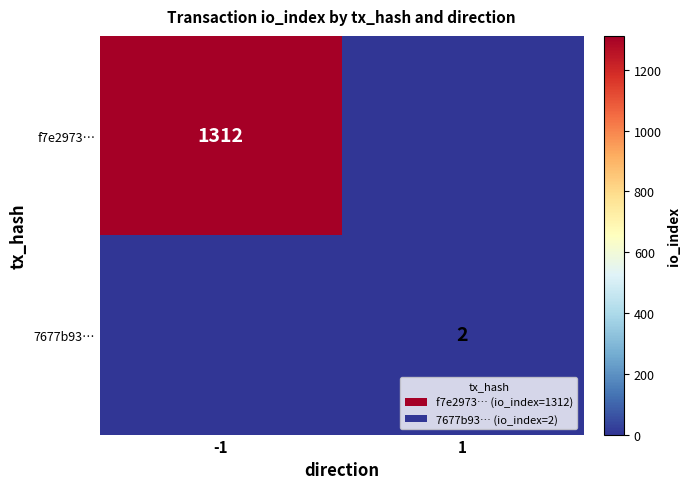

What is the maximum value shown in the chart?

1312